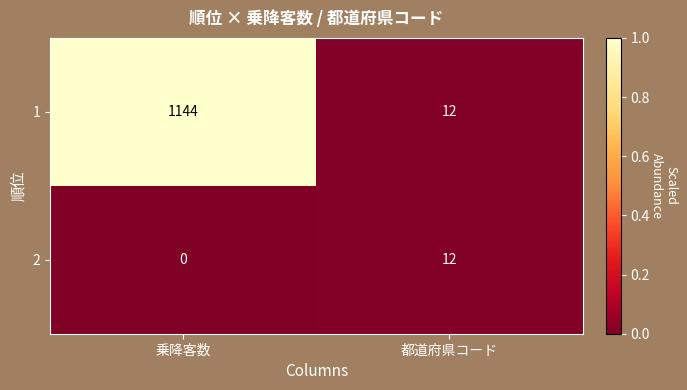

Reading right to left, extract all data points from this chart.

1: 12	1144
2: 12	0